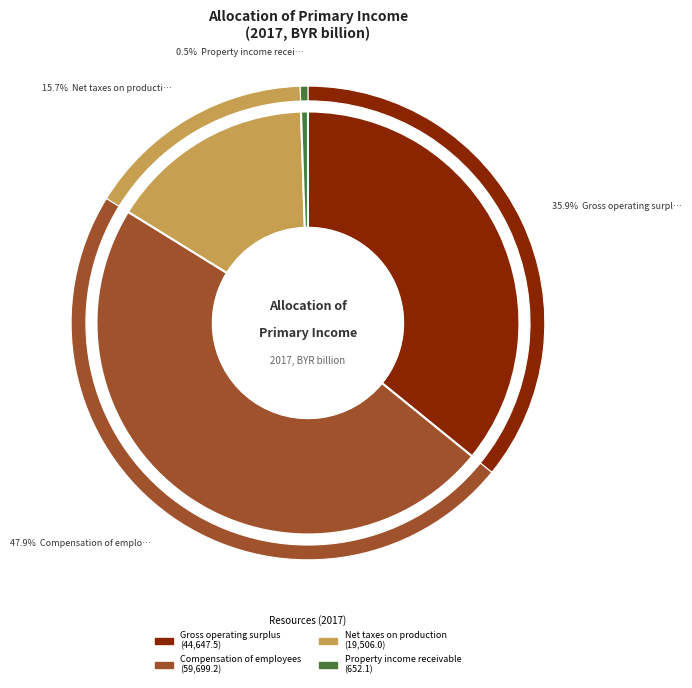

What is the smallest slice in the pie chart?

Property income receivable